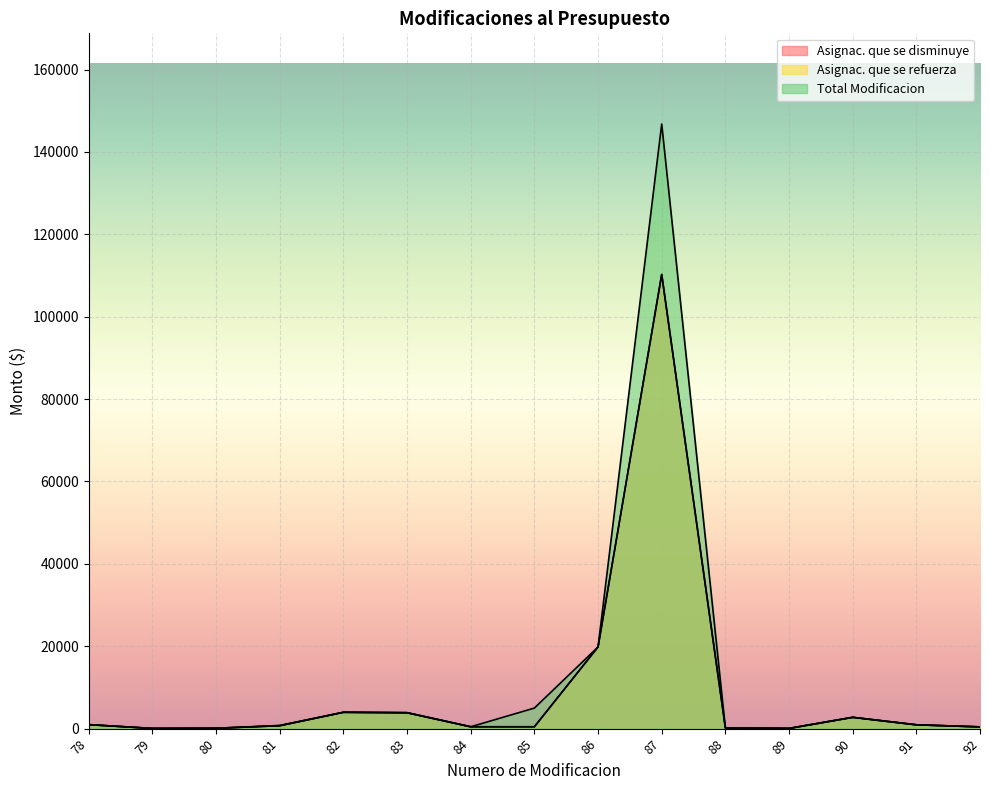

What is the difference between the second highest and minimum values in the Asignac. que se disminuye series?

19777.4